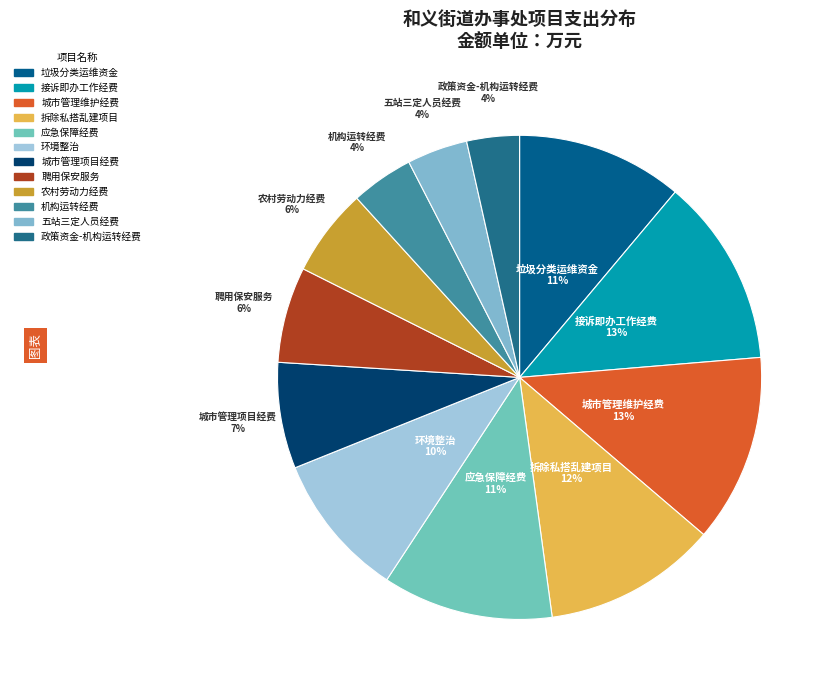

Which has a higher value, 农村劳动力经费 or 机构运转经费?

农村劳动力经费